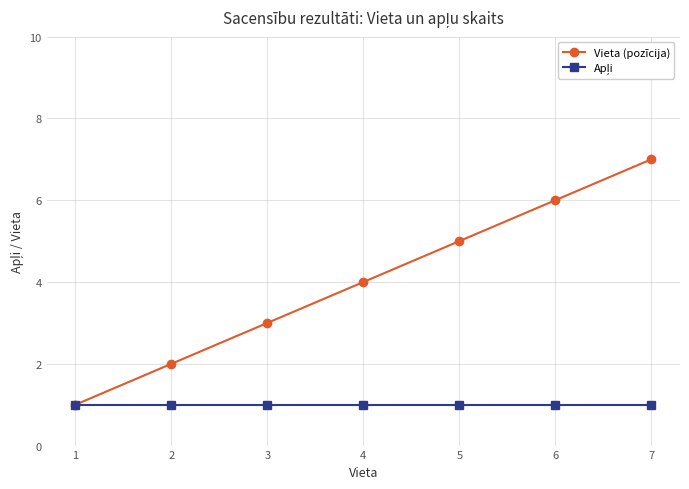

True or false: Vieta (pozīcija) has more than 0 interior local peaks.

False